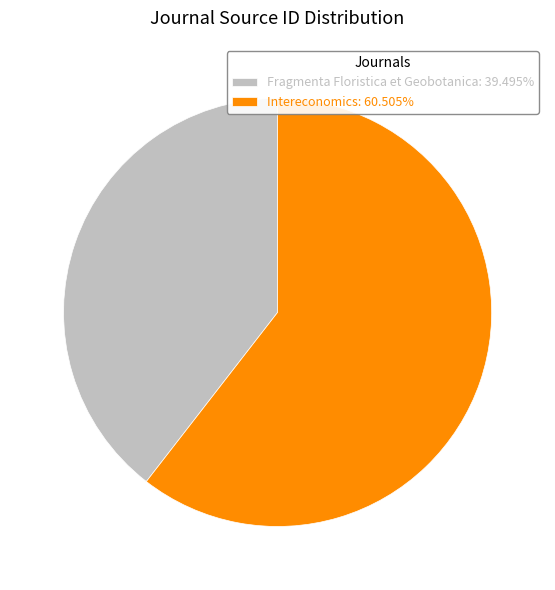

Which slice is the largest?

Intereconomics